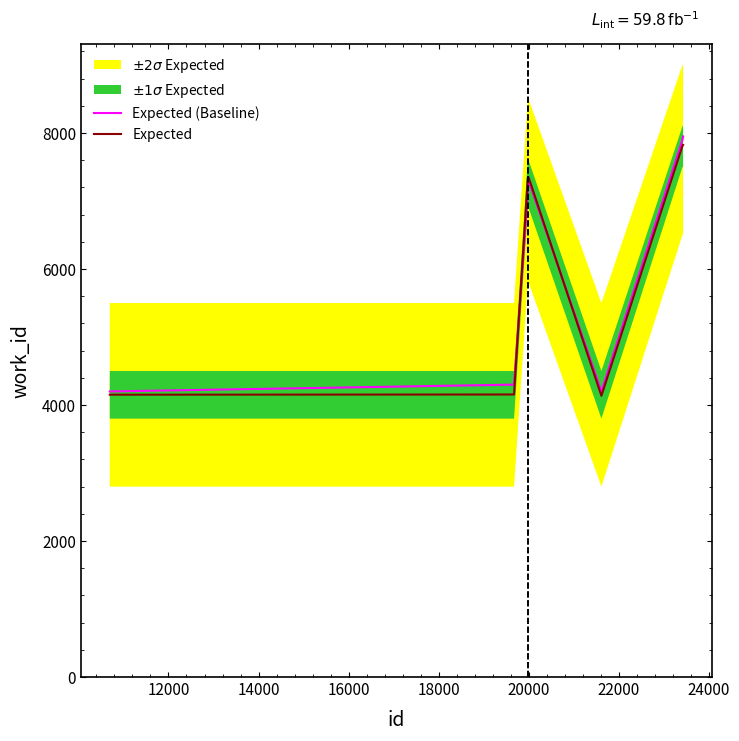

What is the maximum value shown in the chart?

7950